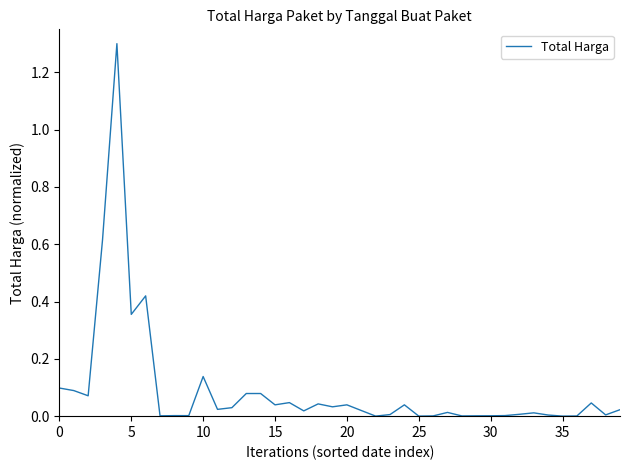

What is the maximum value shown in the chart?

1.3